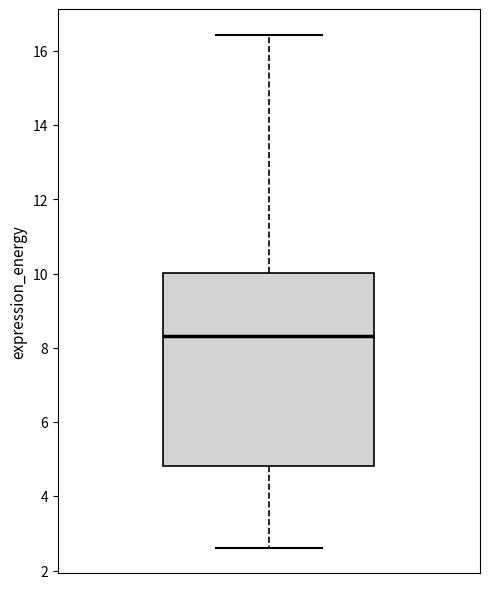

Where is the upper edge of the box on the y-axis? The values are not printed on the chart, so give them approximately, as read against the axis.

10.0